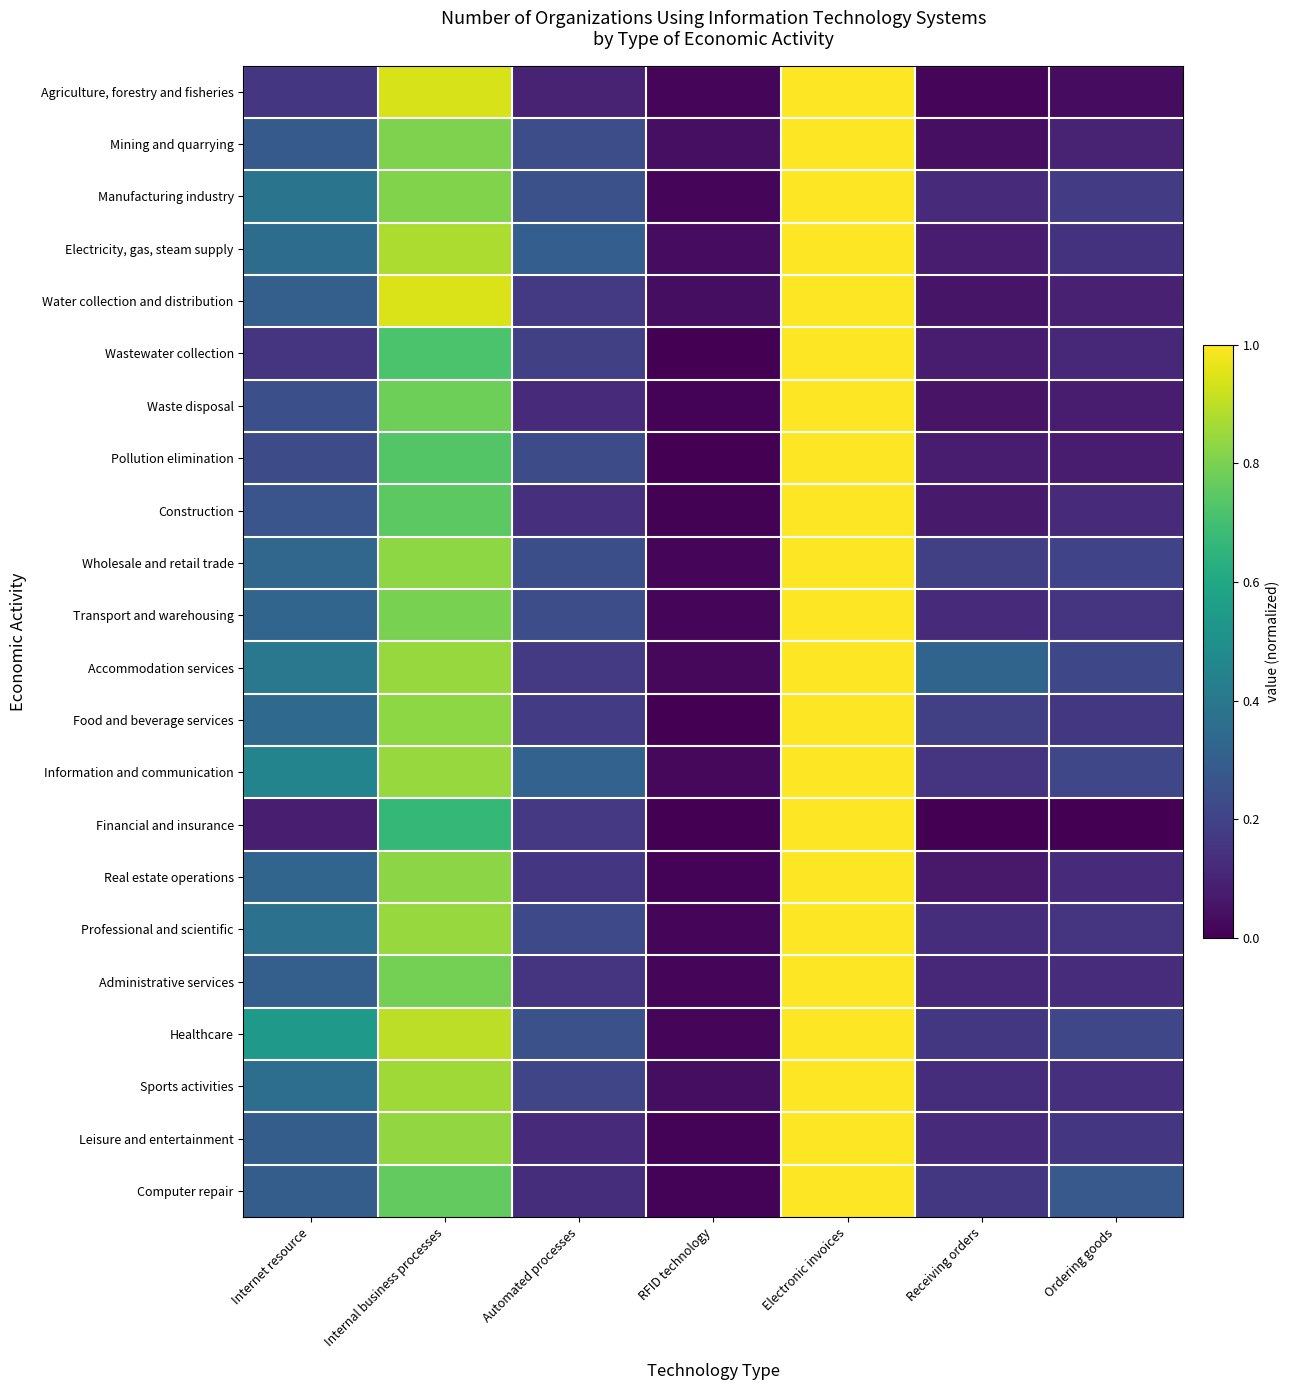

What is the greatest value displayed?

1.0